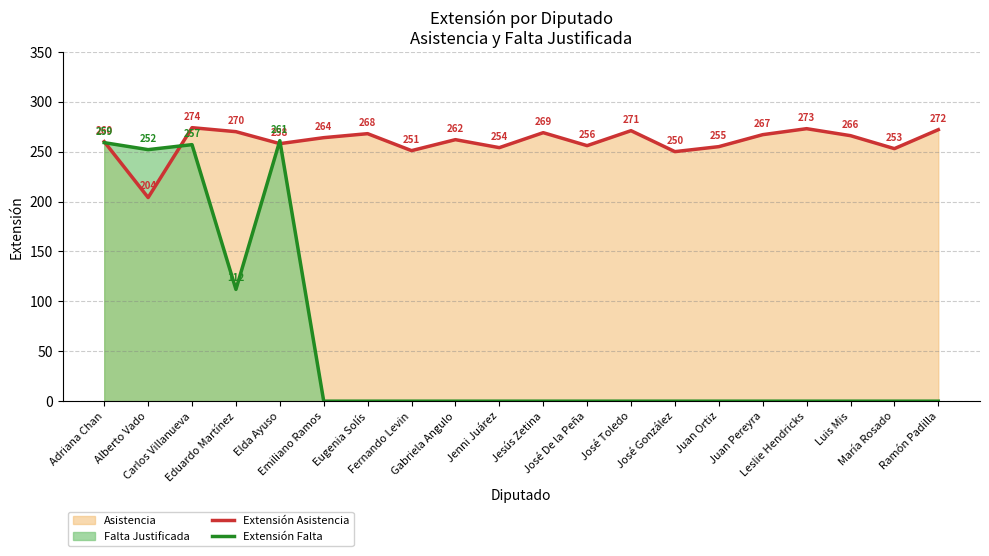

What is the spread (max minus min) of values at Leslie Hendricks?

273